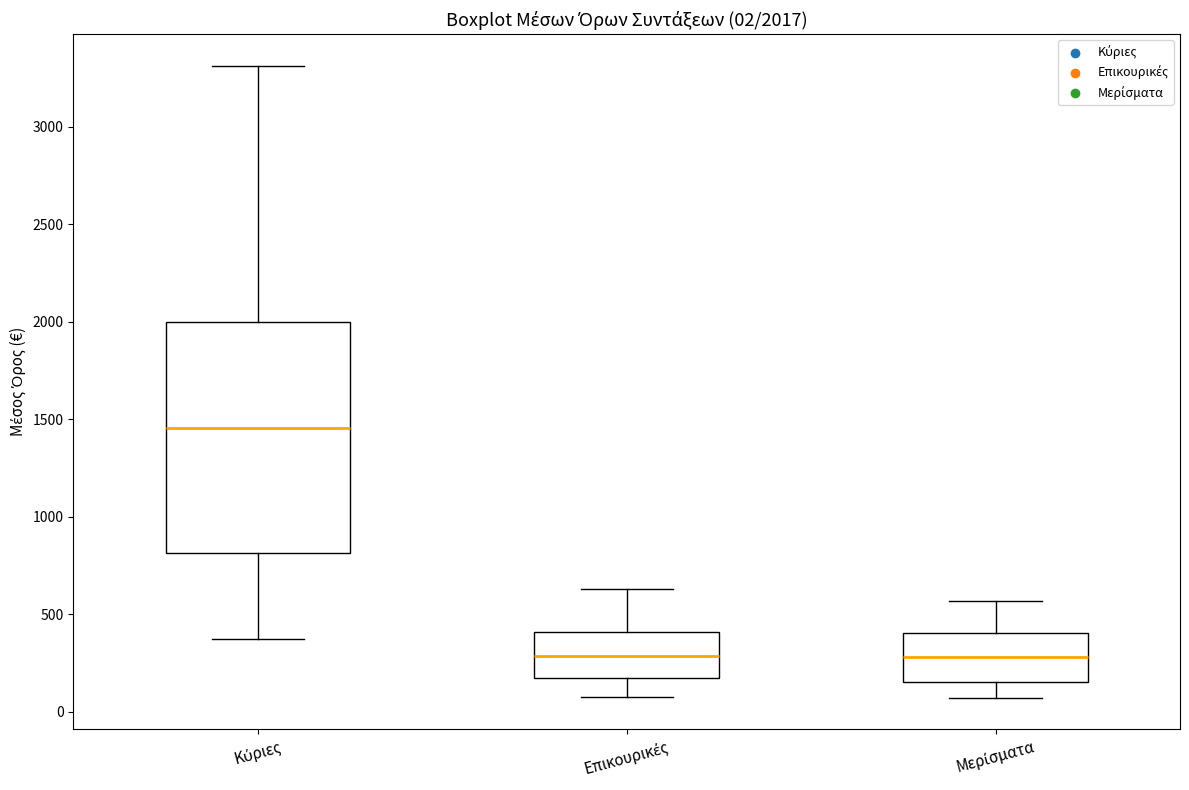

Which box has the highest median line?

Κύριες